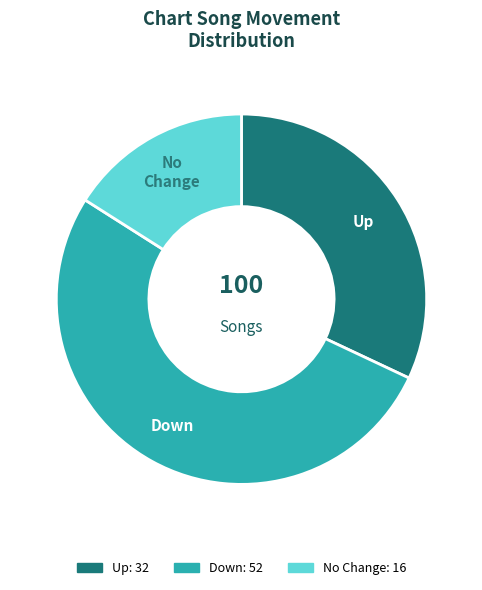

Is there a majority slice in this chart?

Yes